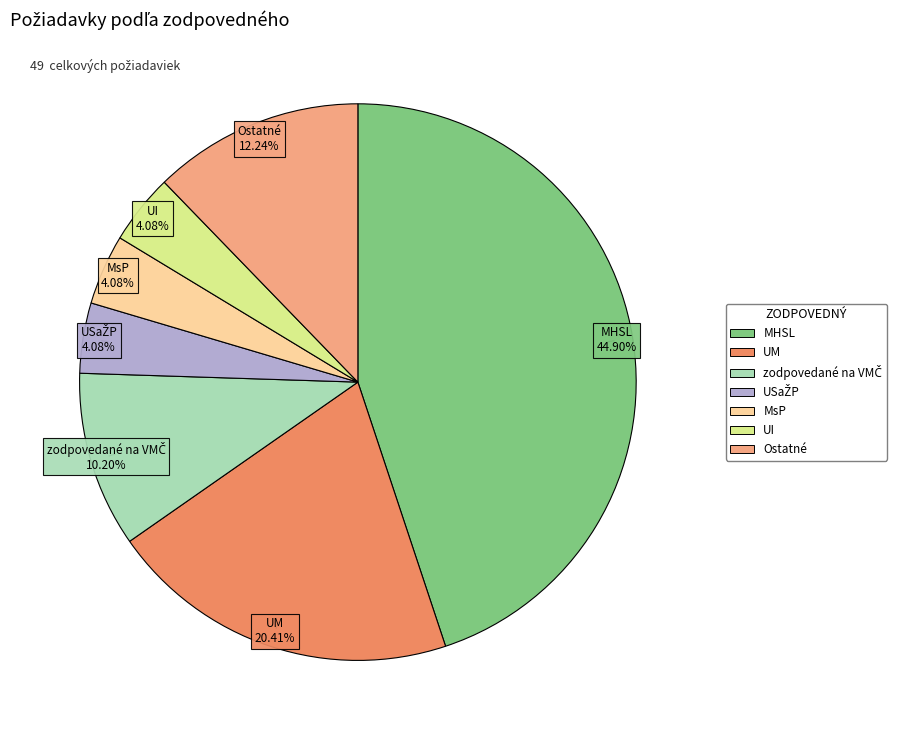

Does any single category account for the majority?

No